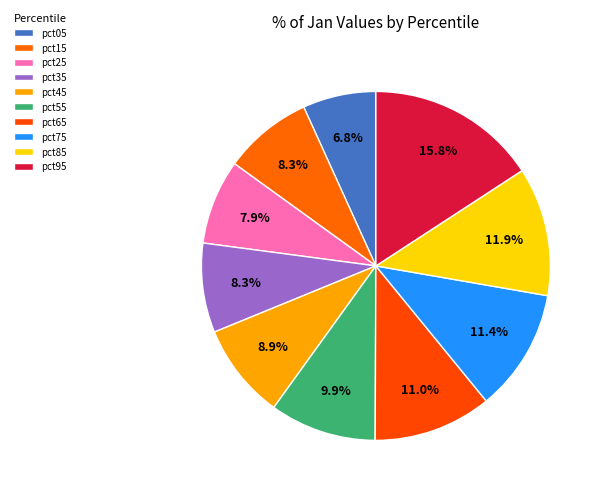

Does any single category account for the majority?

No